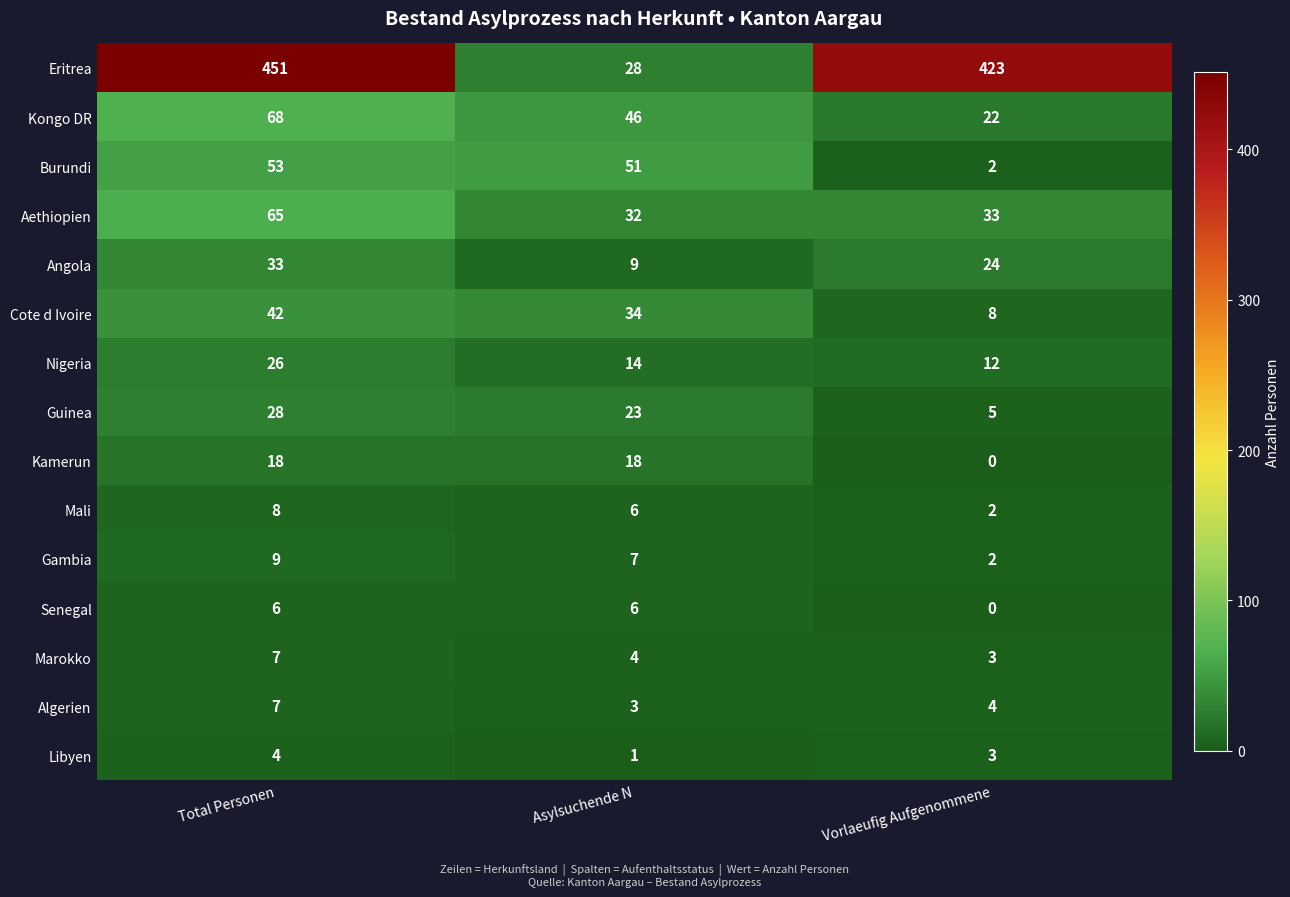

What is the average value of the Kongo DR series?

45